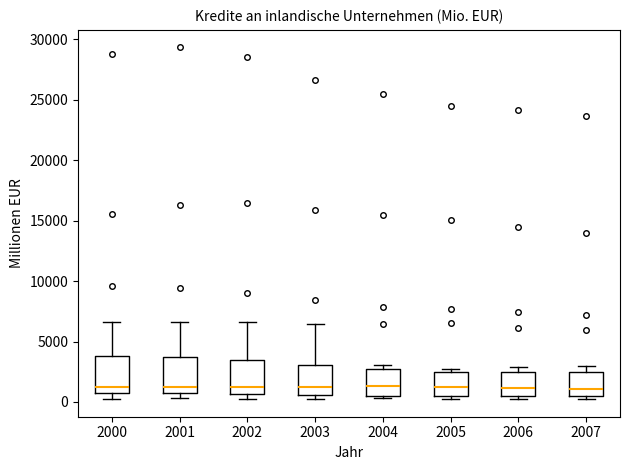

Where is the upper edge of the box at x = 2000 on the y-axis? The values are not printed on the chart, so give them approximately, as read against the axis.

4000